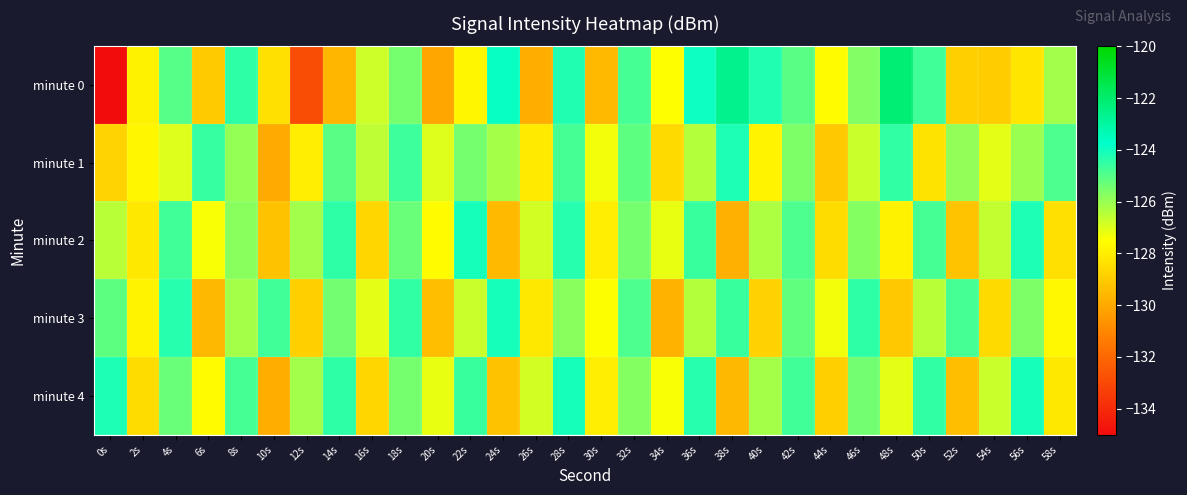

What is the spread (max minus min) of values at 16s?

2.2